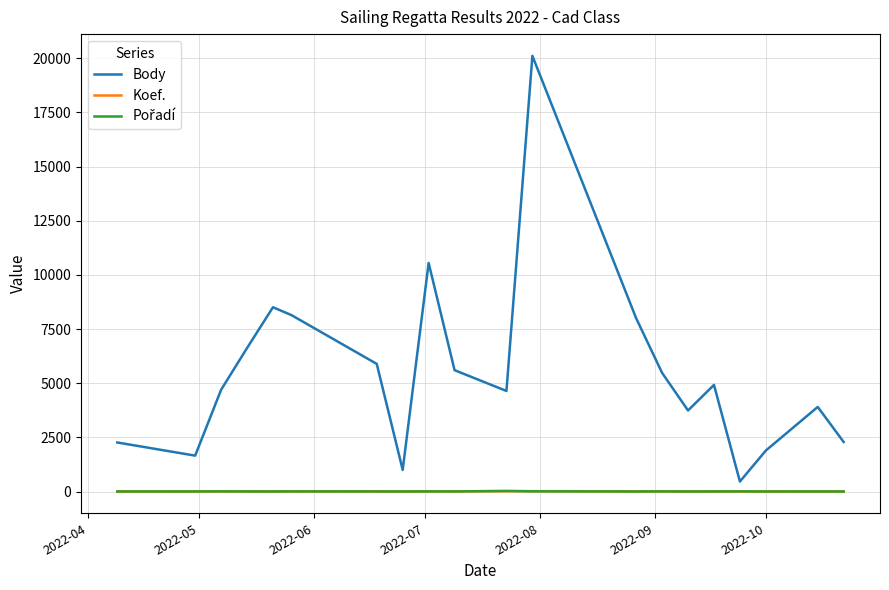

True or false: Body and Koef. intersect in this chart.

False